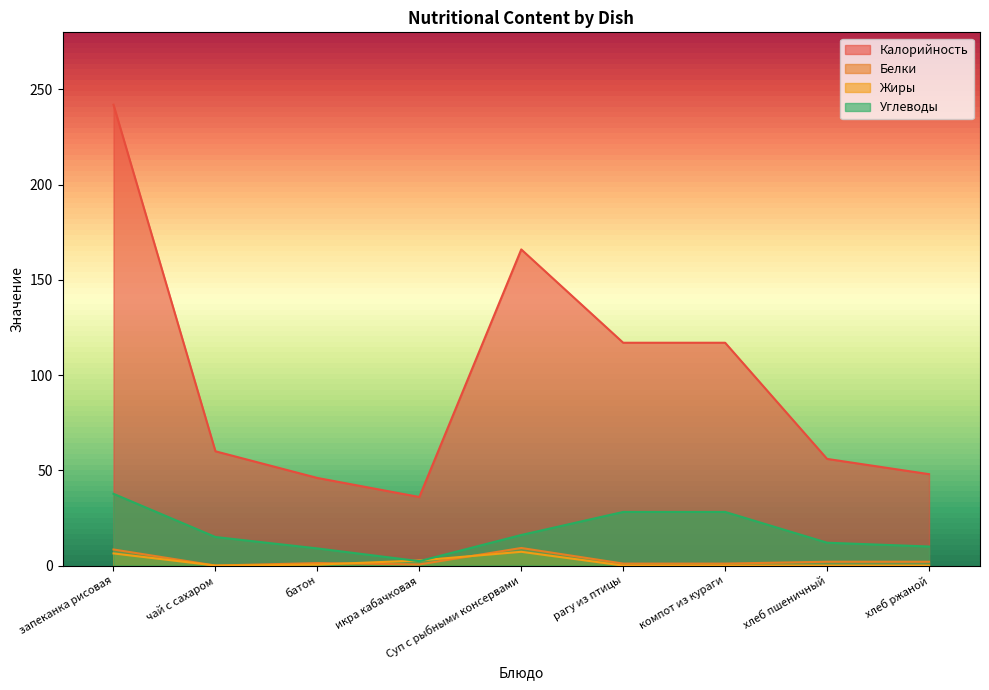

The value of Жиры at запеканка рисовая is 9.2. True or false?

False